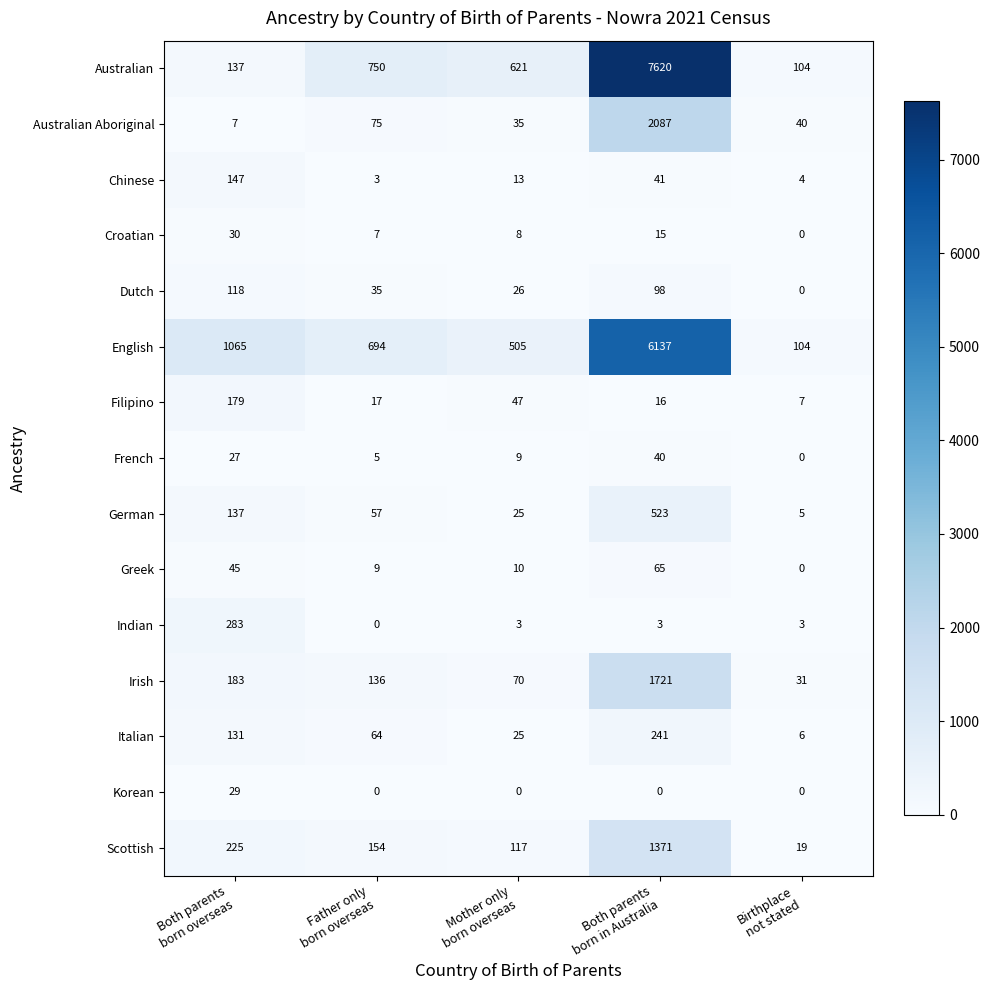

What is the minimum value for German?

5